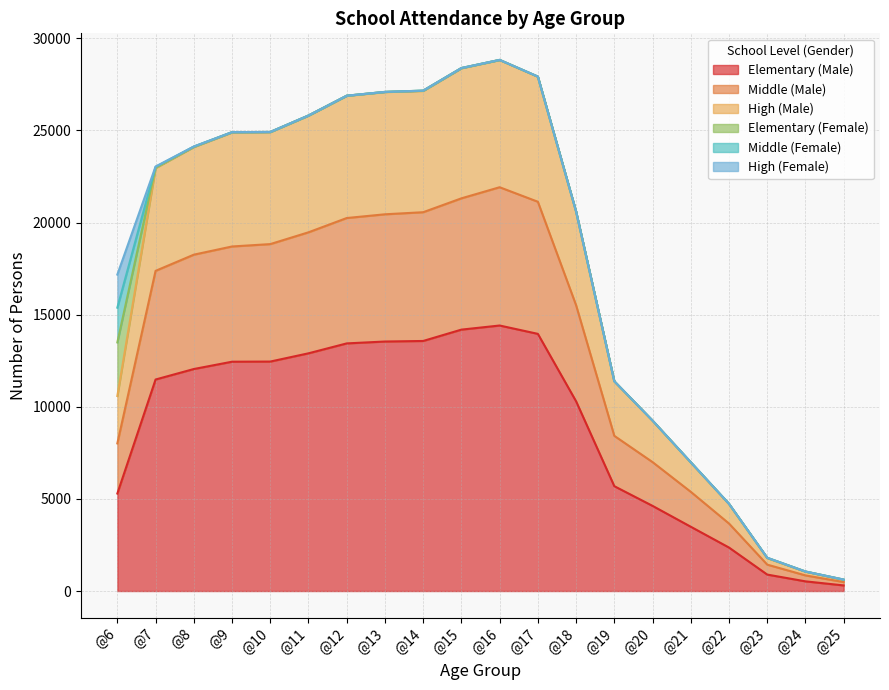

Which category has the lowest value across all series?

@25